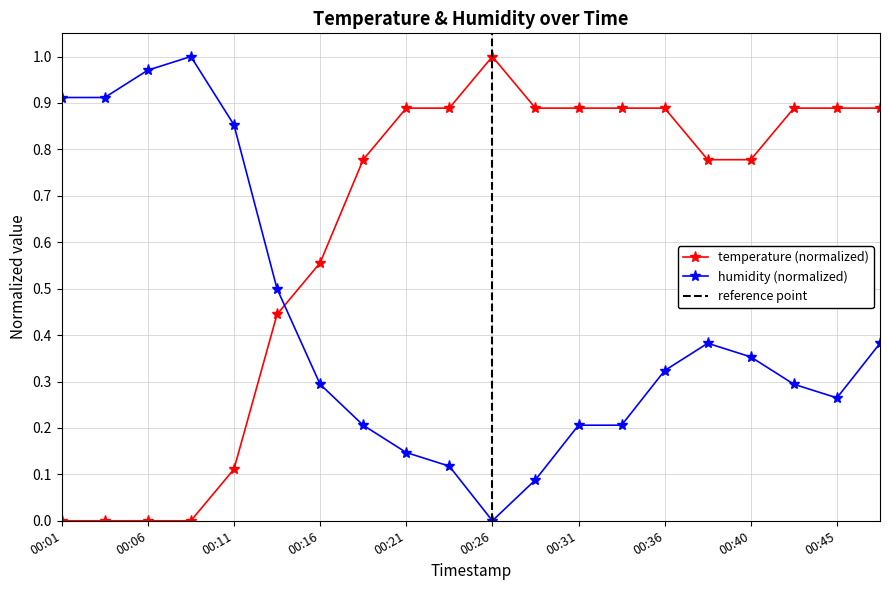

Rank the series by their maximum value, from lowest to highest.

temperature, humidity